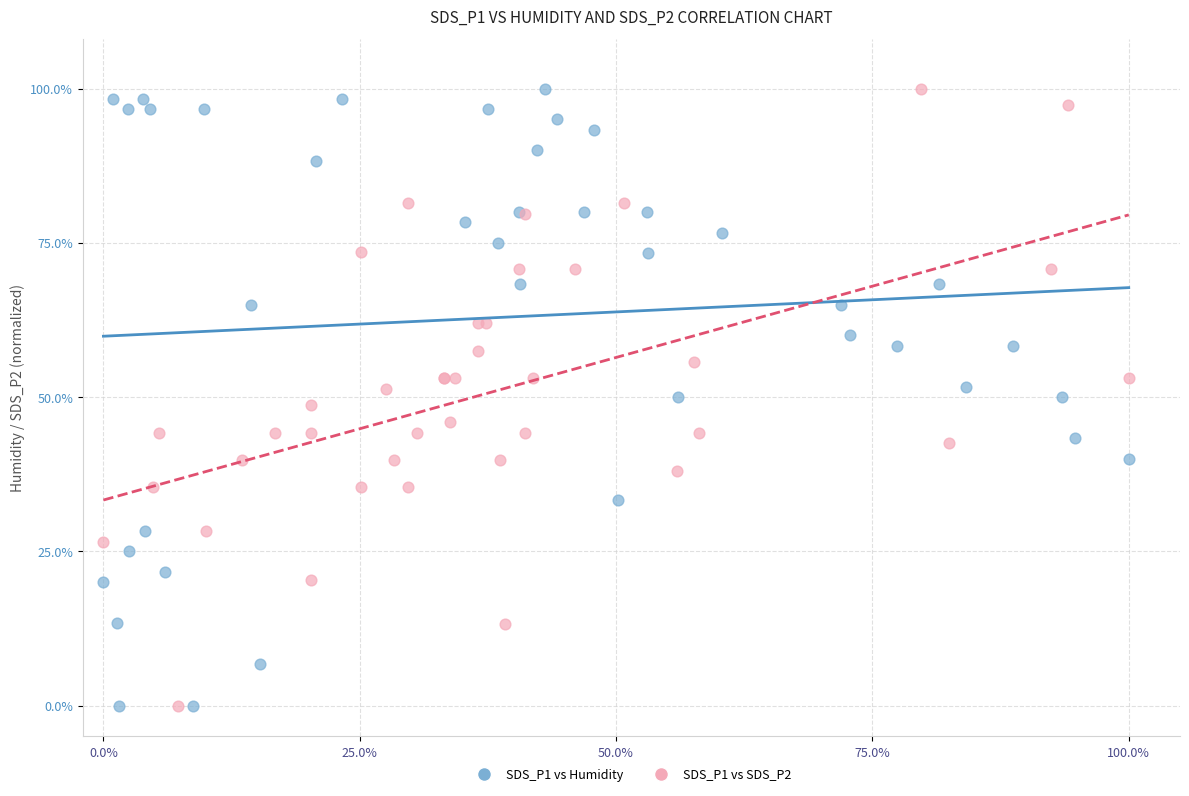

What are all the series names shown in the legend?

SDS_P1 vs Humidity, SDS_P1 vs SDS_P2